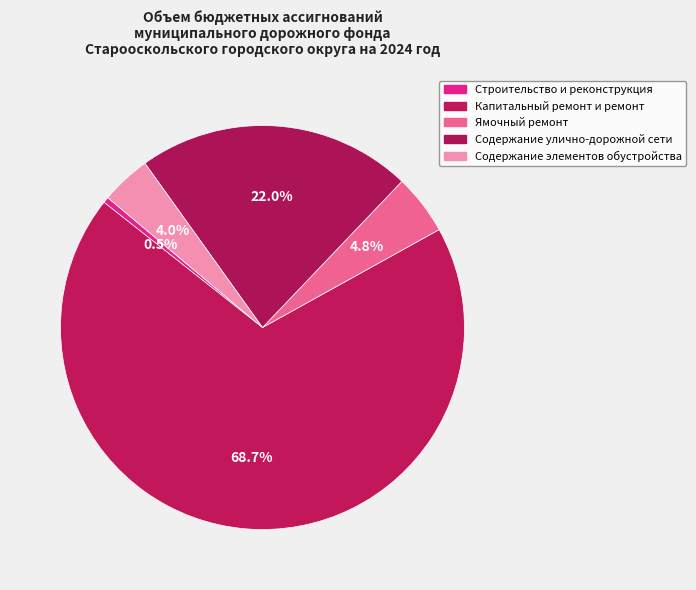

The Капитальный ремонт и ремонт slice represents 69% of the pie. True or false?

True